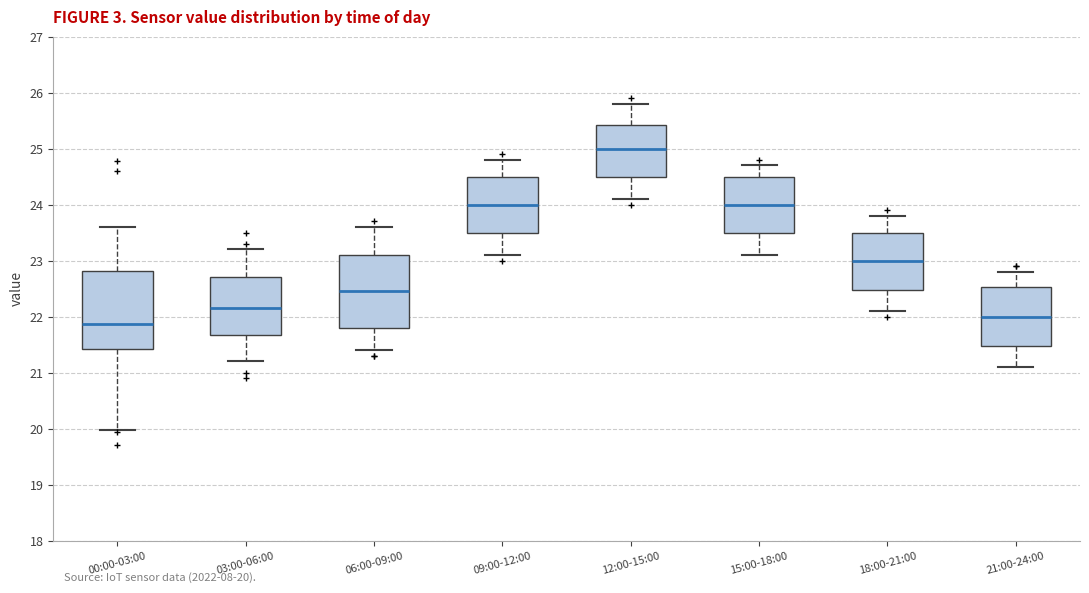

Which box's median line is the lowest?

00:00-03:00